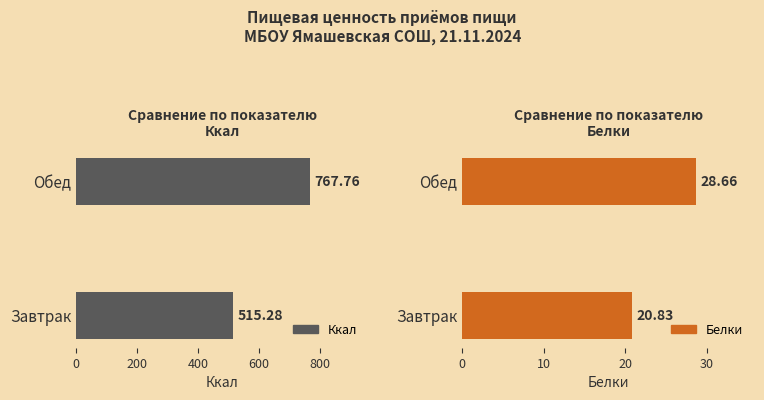

What is the total value across all series at Завтрак?

536.1